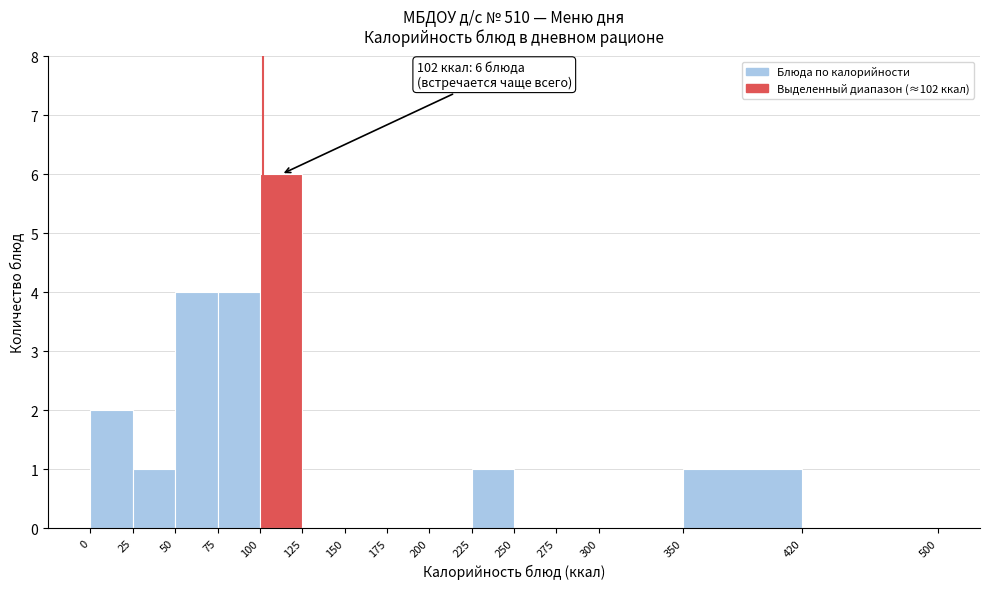

Over which range of the x-axis is the bar tallest?

100 to 125